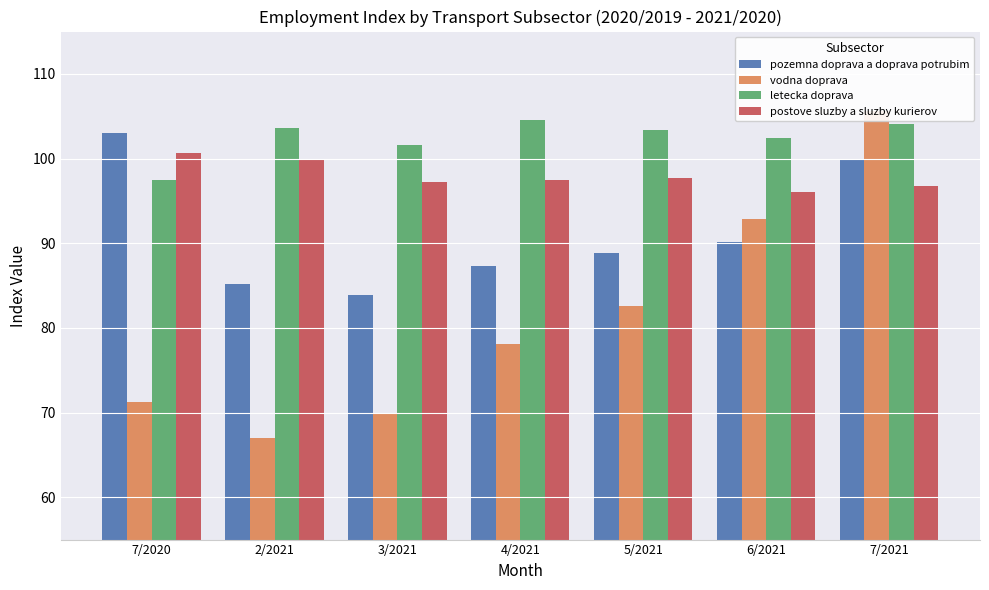

Rank the categories by pozemna doprava a doprava potrubim value from lowest to highest.

3/2021, 2/2021, 4/2021, 5/2021, 6/2021, 7/2021, 7/2020